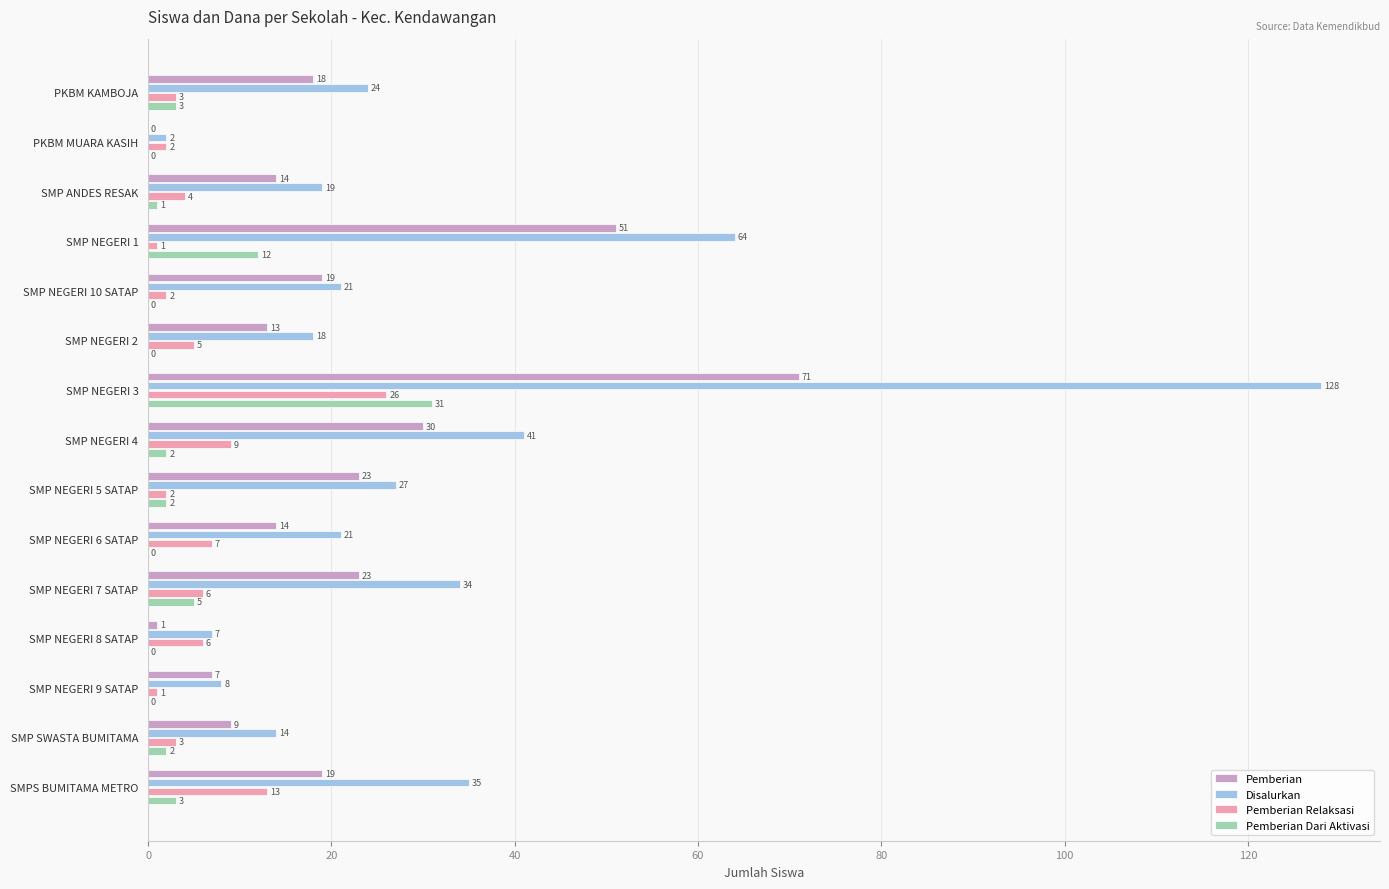

Which series changed the most between SMP NEGERI 4 and SMP NEGERI 6 SATAP?

Disalurkan